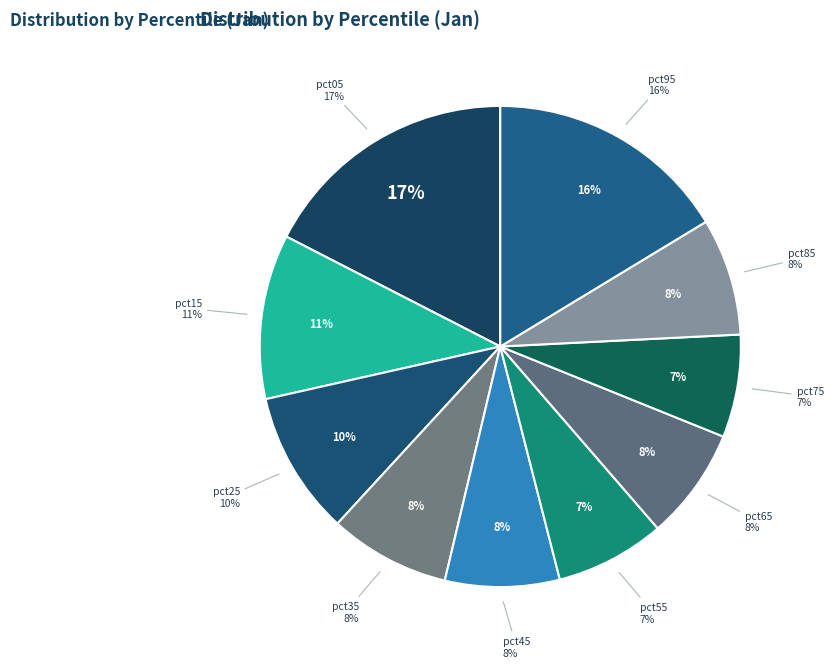

What is the total percentage of pct85 and pct65?

15.4%